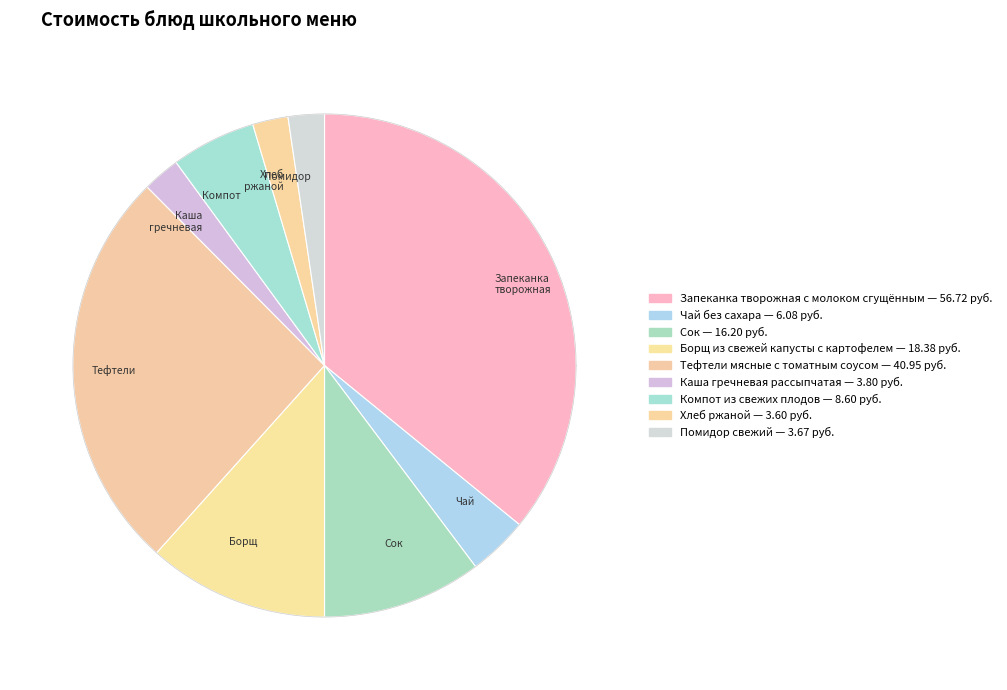

Which category has the biggest portion of the pie?

Запеканка творожная с молоком сгущённым